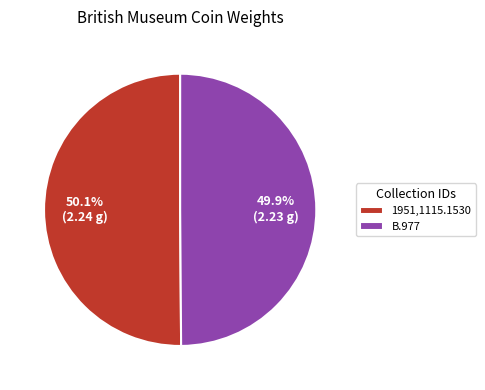

What is the total percentage of B.977 and 1951,1115.1530?

100.0%